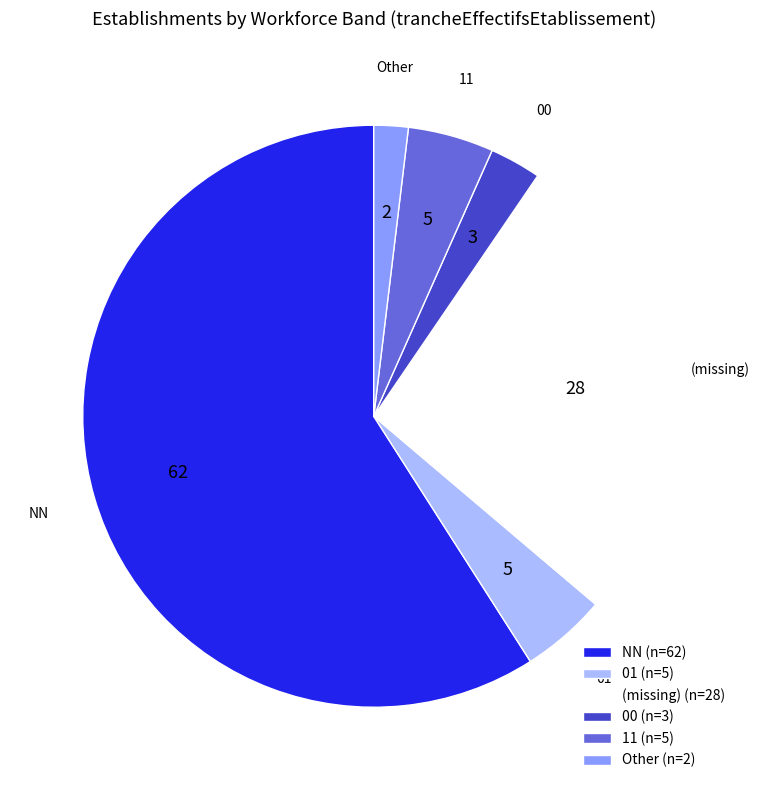

Combined, do 00 and NN account for over 50%?

Yes